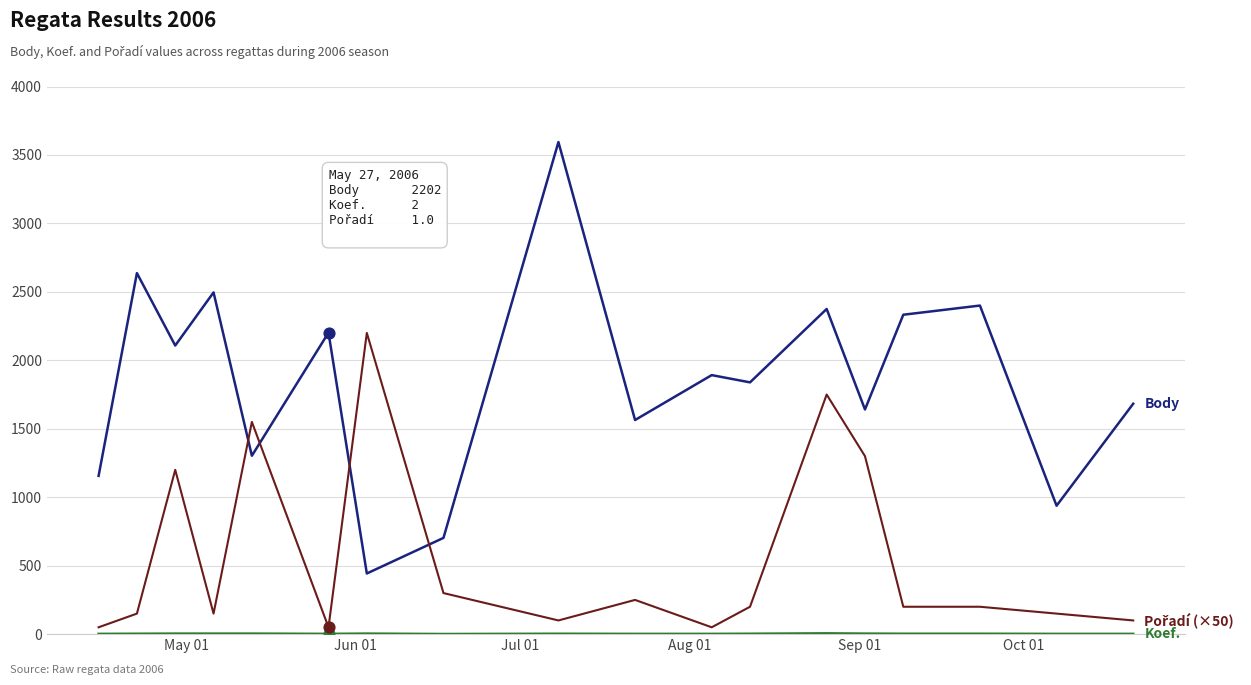

What is the greatest value displayed?

3594